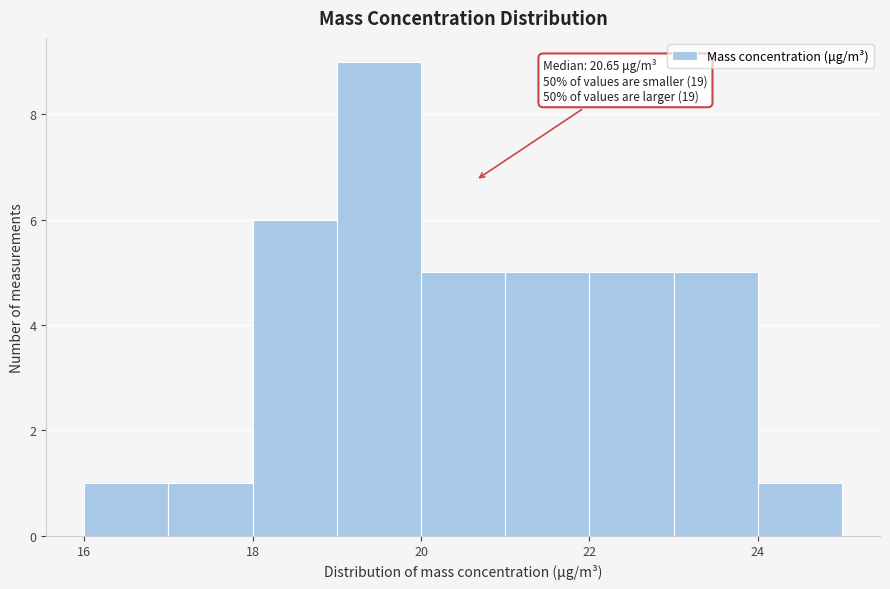

Which range on the x-axis has the tallest bar?

19 to 20